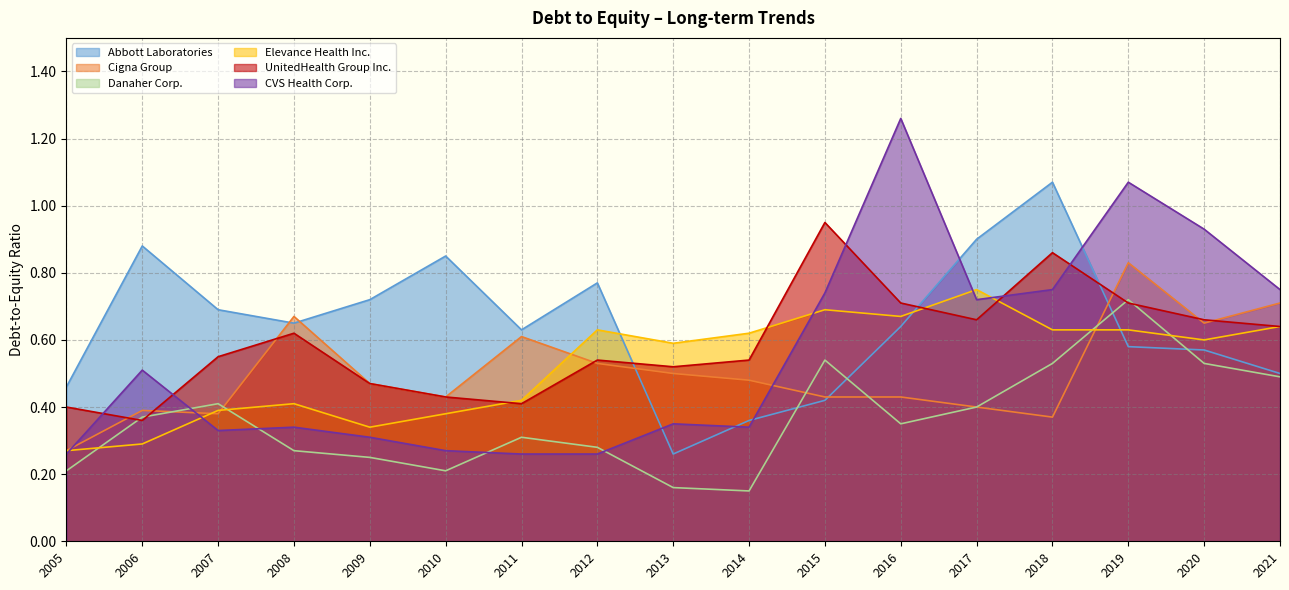

List the series in order of their peak value, lowest first.

Danaher Corp., Elevance Health Inc., Cigna Group, UnitedHealth Group Inc., Abbott Laboratories, CVS Health Corp.